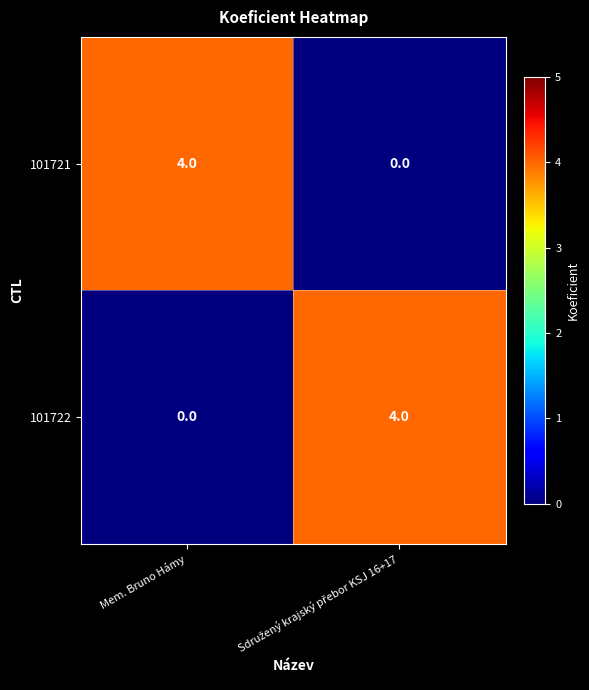

What is the spread (max minus min) of values at Mem. Bruno Hámy?

4